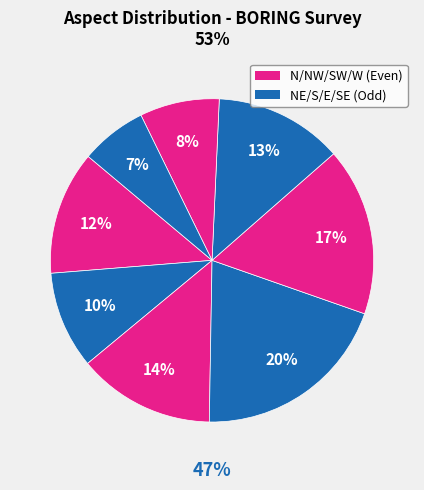

Approximately how many times larger is the value at W compared to NE?

0.8